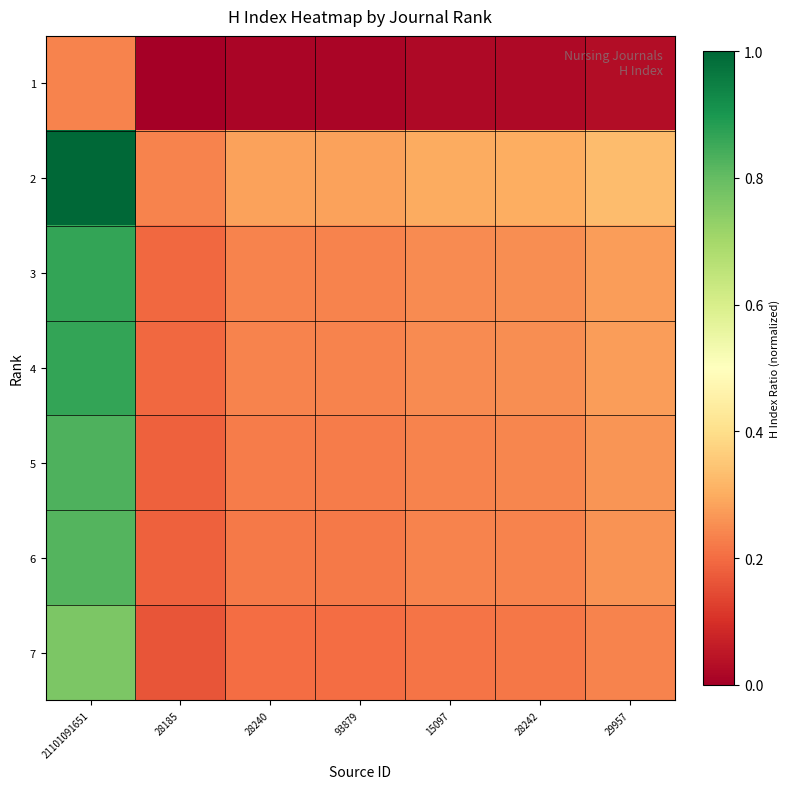

Reading left to right, transcribe all the data shown in this chart.

1: 21101091651=0.2	28185=0.0	28240=0.0	93879=0.0	15097=0.0	28242=0.0	29957=0.0
2: 21101091651=1.0	28185=0.2	28240=0.3	93879=0.3	15097=0.3	28242=0.3	29957=0.3
3: 21101091651=0.9	28185=0.2	28240=0.2	93879=0.2	15097=0.2	28242=0.3	29957=0.3
4: 21101091651=0.9	28185=0.2	28240=0.2	93879=0.2	15097=0.2	28242=0.3	29957=0.3
5: 21101091651=0.8	28185=0.2	28240=0.2	93879=0.2	15097=0.2	28242=0.2	29957=0.3
6: 21101091651=0.8	28185=0.2	28240=0.2	93879=0.2	15097=0.2	28242=0.2	29957=0.3
7: 21101091651=0.8	28185=0.2	28240=0.2	93879=0.2	15097=0.2	28242=0.2	29957=0.2